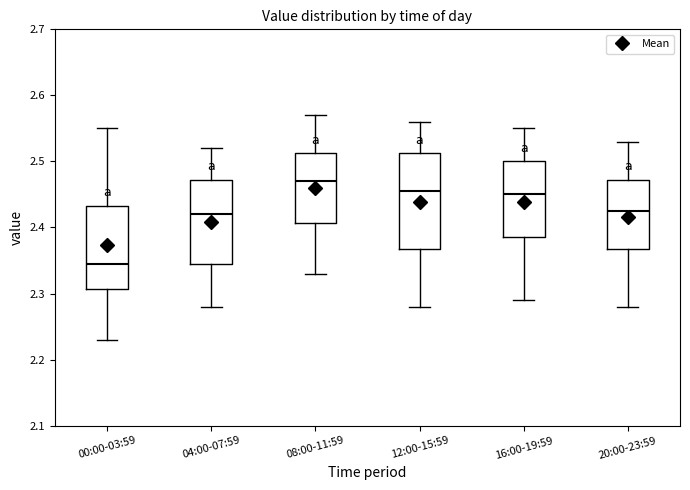

Reading left to right, transcribe this box plot: for each box, give where its median line is, the range the box spans, and where its two whiskers end, as read against the y-axis. The values are not printed on the chart, so give them approximately, as read against the axis.

00:00-03:59: median 2.35, box 2.31 to 2.43, whiskers 2.23 to 2.55
04:00-07:59: median 2.42, box 2.35 to 2.47, whiskers 2.28 to 2.52
08:00-11:59: median 2.47, box 2.41 to 2.51, whiskers 2.33 to 2.57
12:00-15:59: median 2.46, box 2.37 to 2.51, whiskers 2.28 to 2.56
16:00-19:59: median 2.45, box 2.39 to 2.50, whiskers 2.29 to 2.55
20:00-23:59: median 2.43, box 2.37 to 2.47, whiskers 2.28 to 2.53